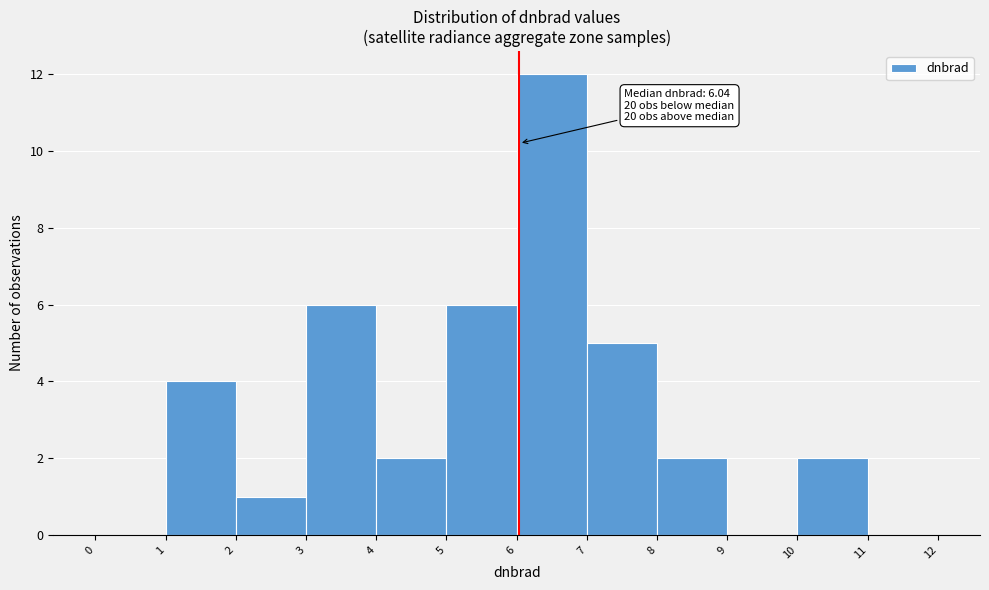

Which range on the x-axis has the tallest bar?

6 to 7